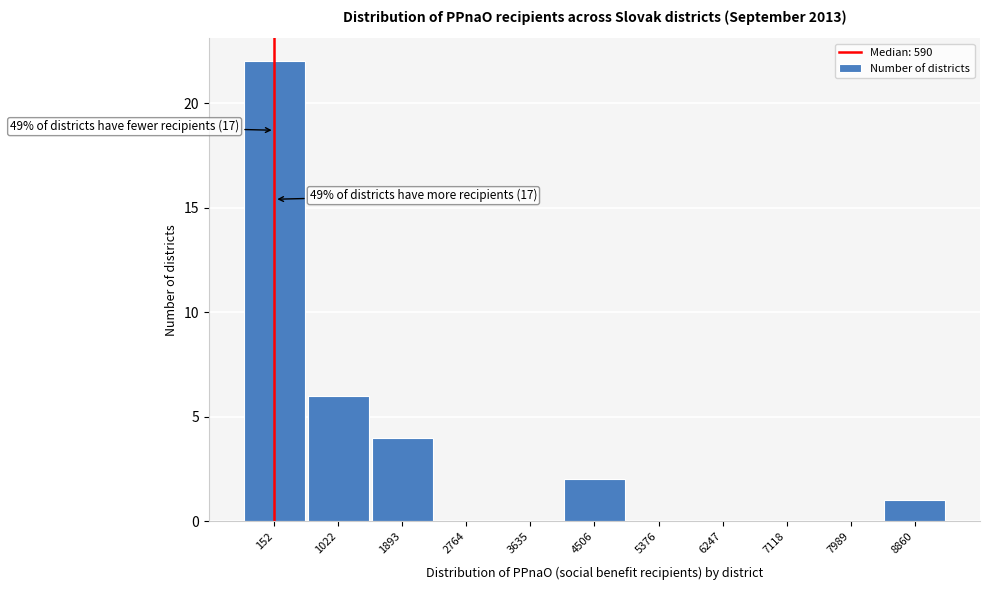

Reading left to right, extract all data points from this chart.

152=22	1022=6	1893=4	2764=0	3635=0	4506=2	5376=0	6247=0	7118=0	7989=0	8860=1